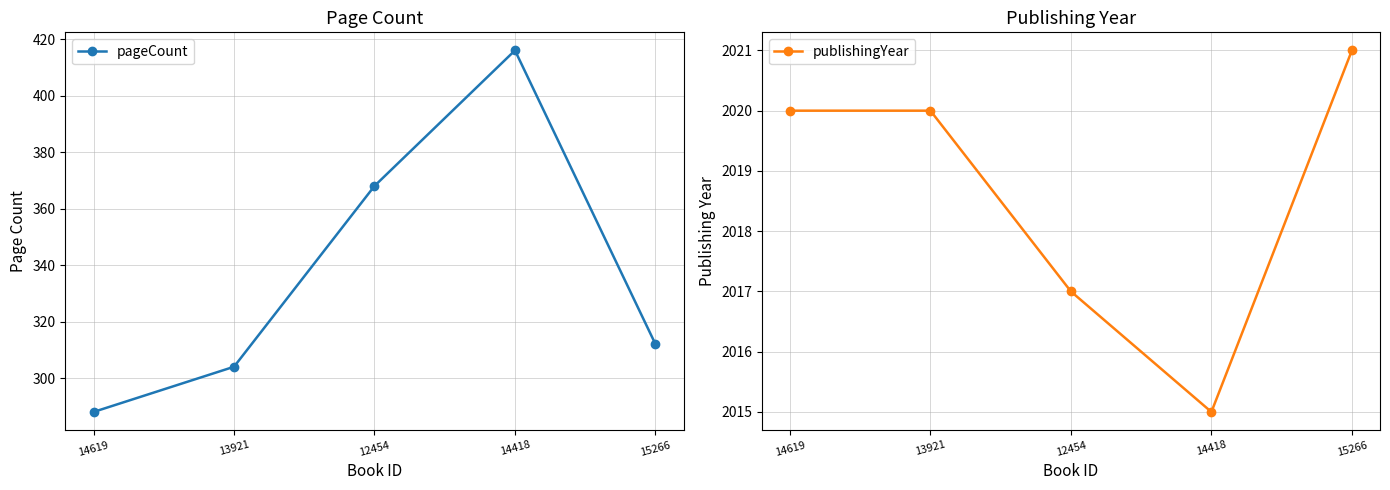

Reading right to left, extract all data points from this chart.

pageCount: 312	416	368	304	288
publishingYear: 2021	2015	2017	2020	2020